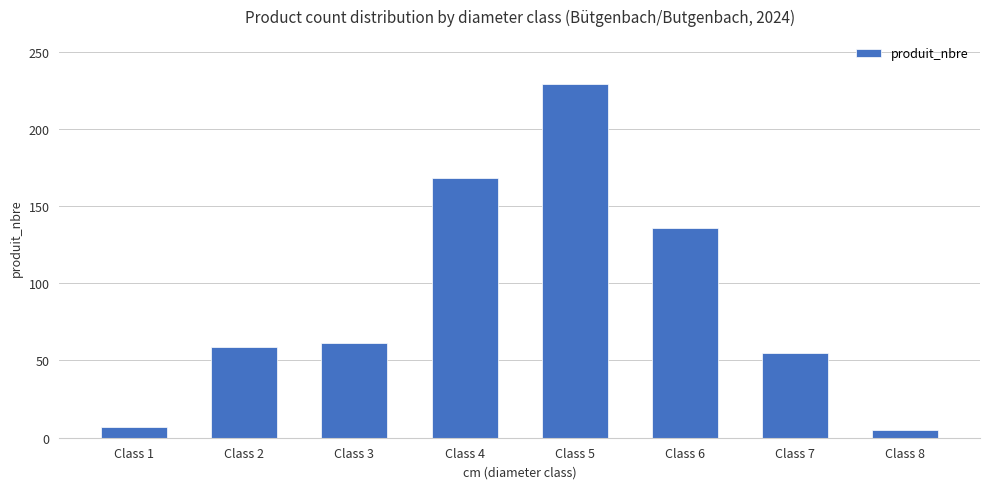

What is the sum of the values at Class 6 and Class 1?

143